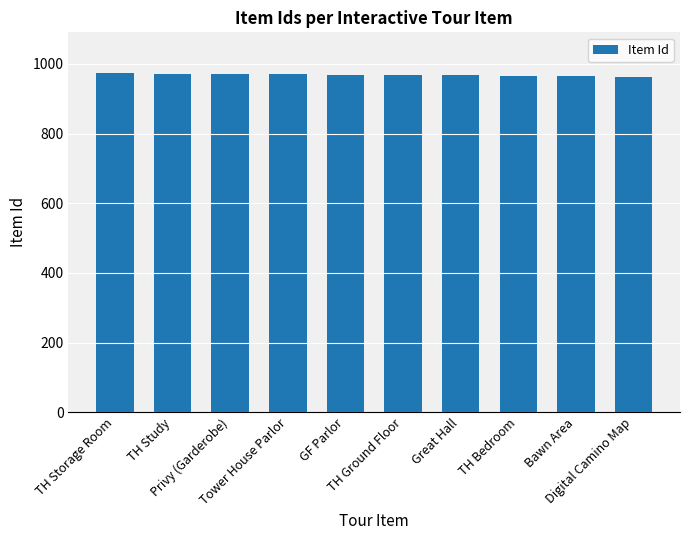

What is the difference between the maximum and second lowest values?

9